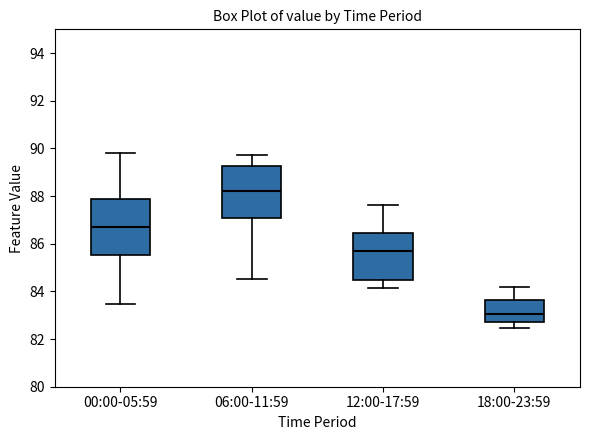

Reading left to right, read every box against the y-axis: the position of its median line, the range the box covers, and the ends of its whiskers. The values are not printed on the chart, so give them approximately, as read against the axis.

00:00-05:59: median 86.8, box 85.6 to 87.8, whiskers 83.4 to 89.8
06:00-11:59: median 88.2, box 87.0 to 89.2, whiskers 84.6 to 89.8
12:00-17:59: median 85.6, box 84.4 to 86.4, whiskers 84.2 to 87.6
18:00-23:59: median 83.0, box 82.8 to 83.6, whiskers 82.4 to 84.2